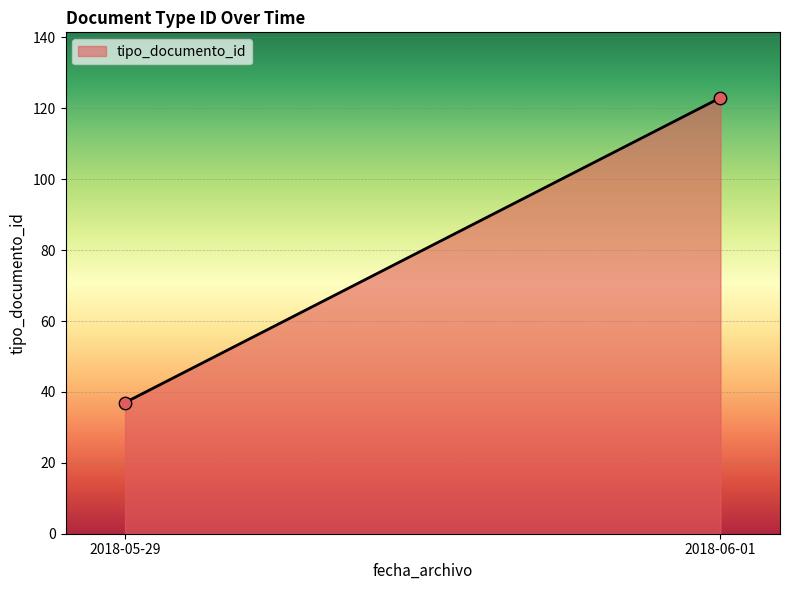

What is the average Y value?

80